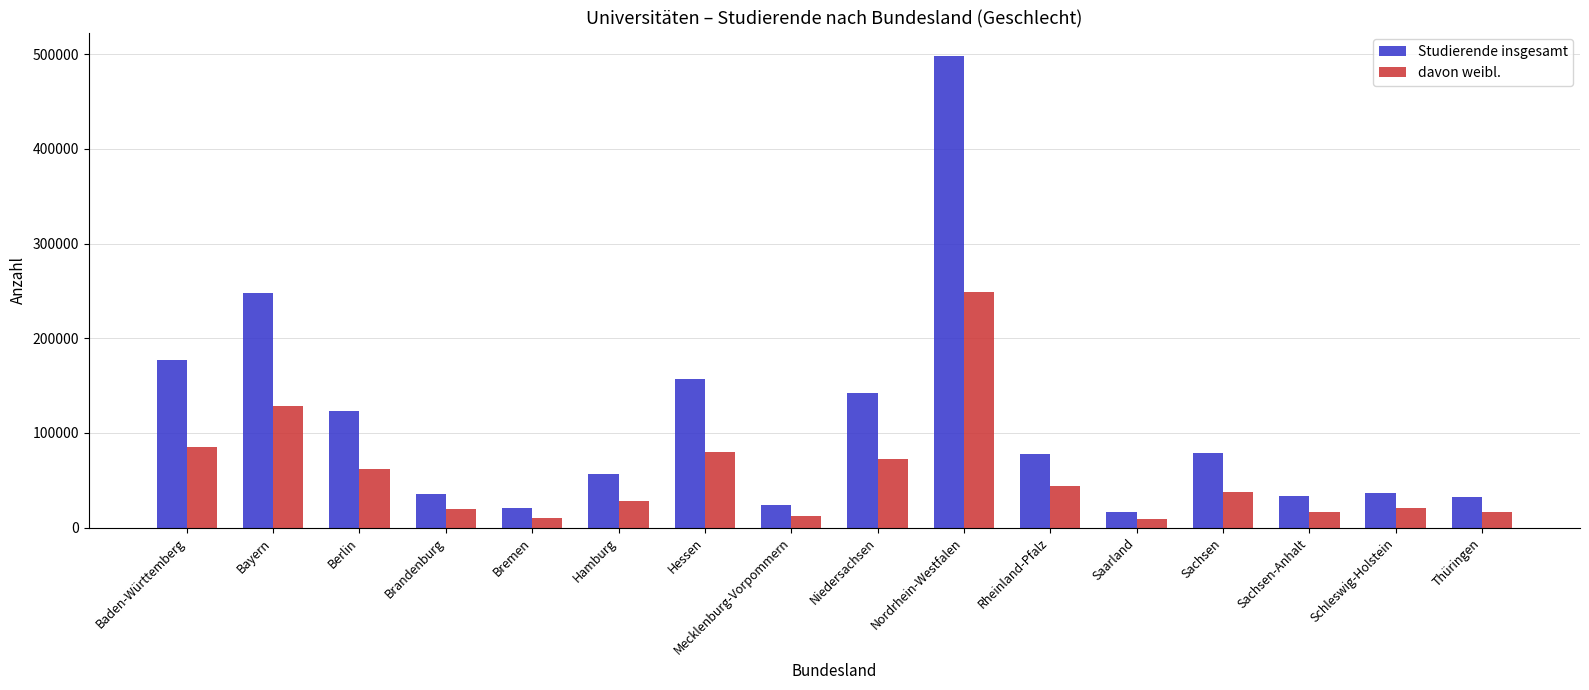

At which category is the sum across all series the highest?

Nordrhein-Westfalen